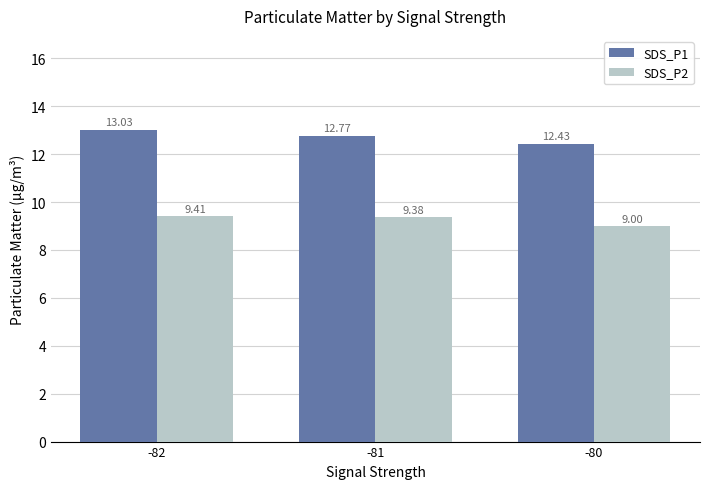

What is the total value across all series at -80?

21.4